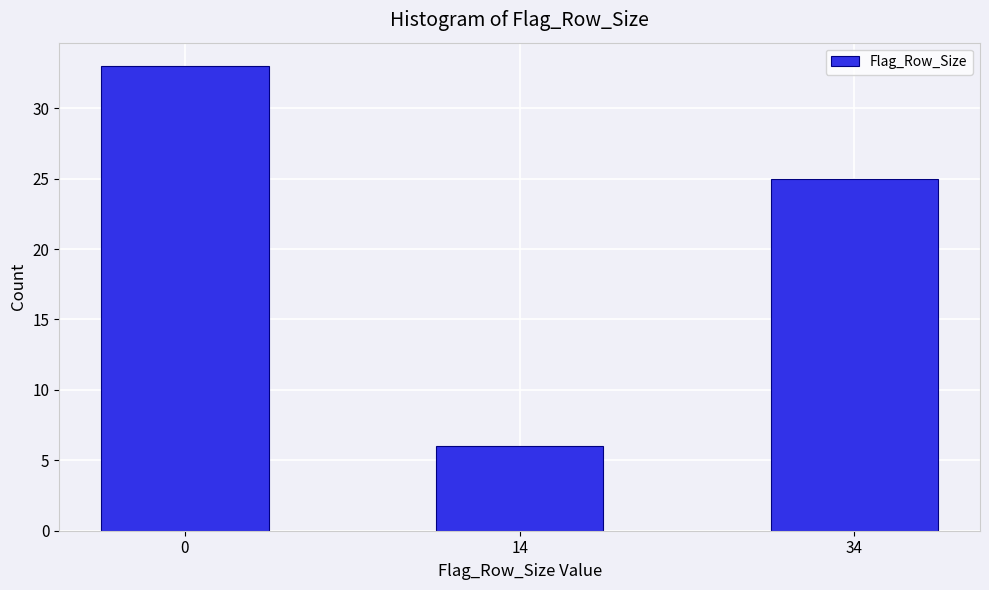

Reading right to left, what are all the values shown in this chart?

25	6	33